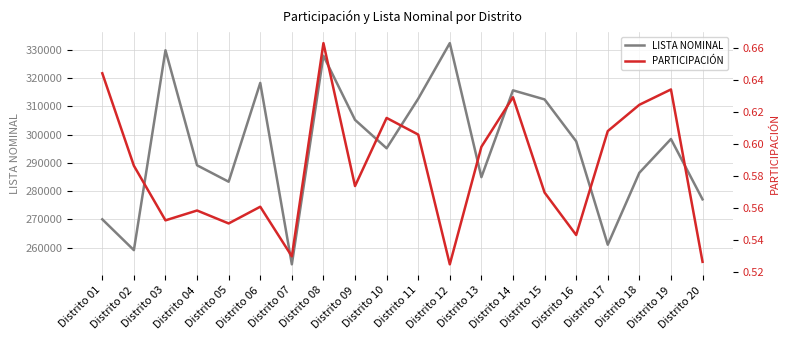

True or false: LISTA NOMINAL and PARTICIPACIÓN intersect in this chart.

False